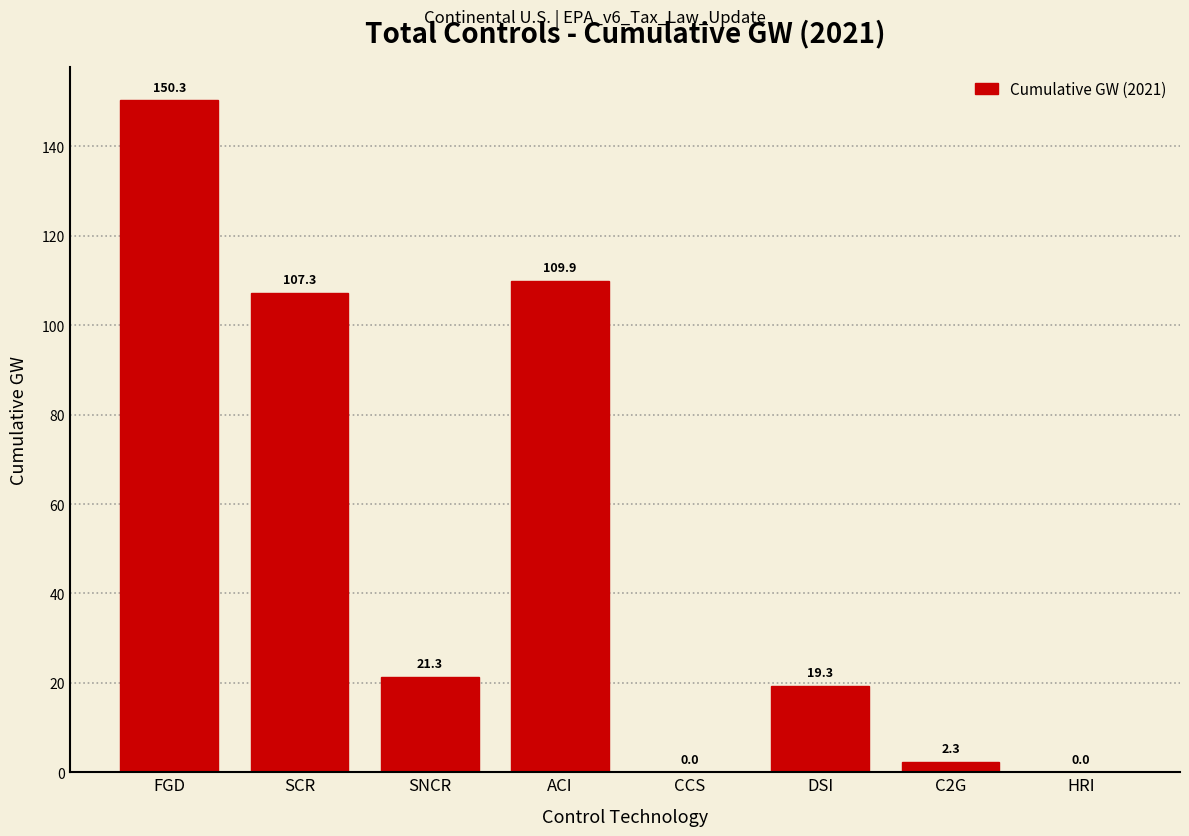

Reading left to right, transcribe all the data shown in this chart.

FGD=150.3	SCR=107.3	SNCR=21.3	ACI=109.9	CCS=0.0	DSI=19.3	C2G=2.3	HRI=0.0